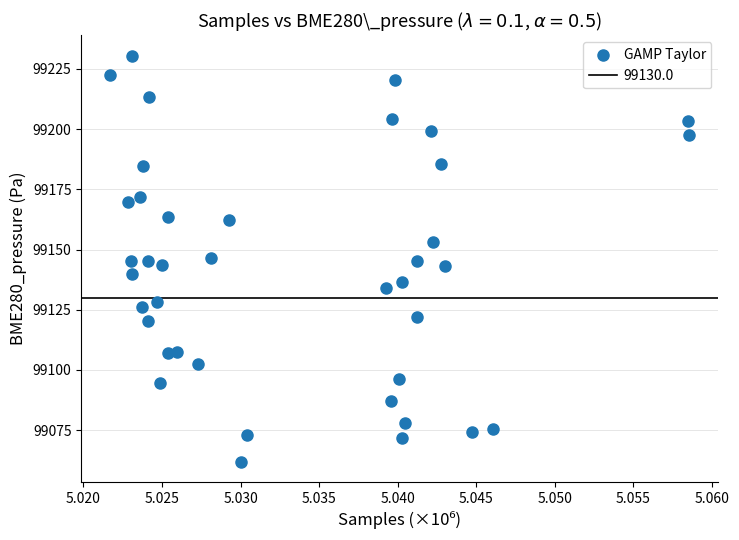

What is the range of Y values (max minus min)?

168.6